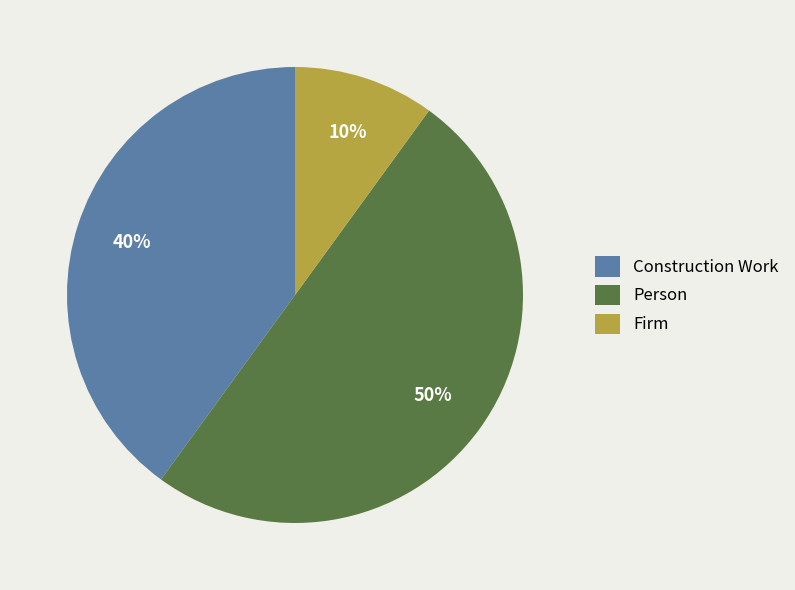

Which category has the biggest portion of the pie?

Person